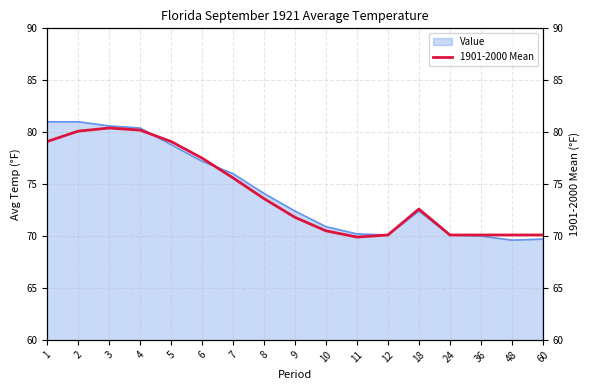

What is the difference between the maximum and minimum values?

10.5